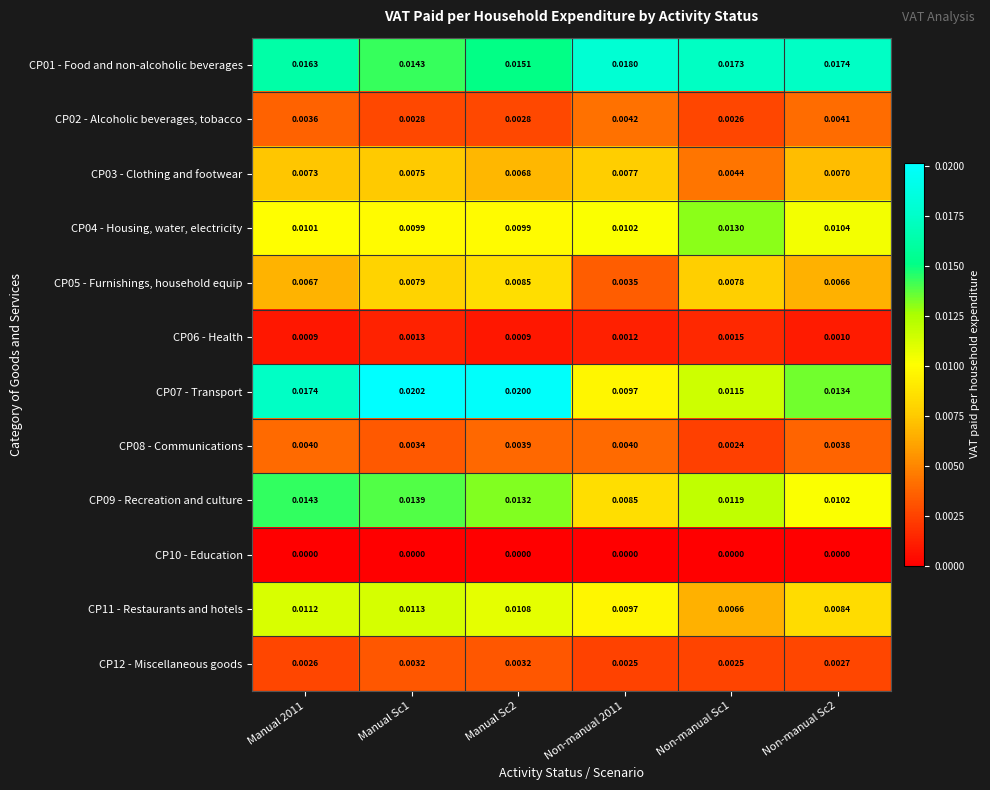

Rank the series at Non-manual Sc1 from highest to lowest value.

CP01 - Food and non-alcoholic beverages, CP04 - Housing, water, electricity, CP09 - Recreation and culture, CP07 - Transport, CP05 - Furnishings, household equip, CP11 - Restaurants and hotels, CP03 - Clothing and footwear, CP02 - Alcoholic beverages, tobacco, CP12 - Miscellaneous goods, CP08 - Communications, CP06 - Health, CP10 - Education